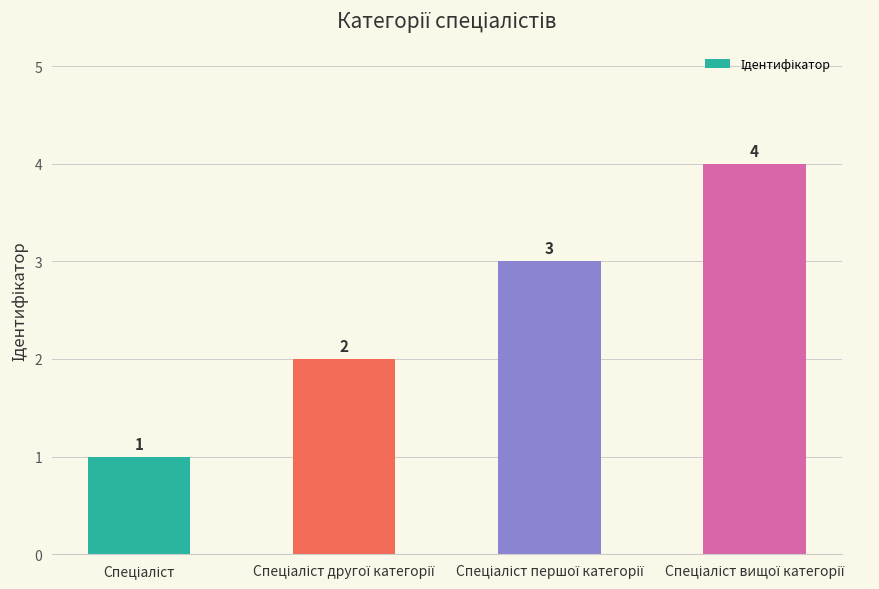

What is the greatest value displayed?

4